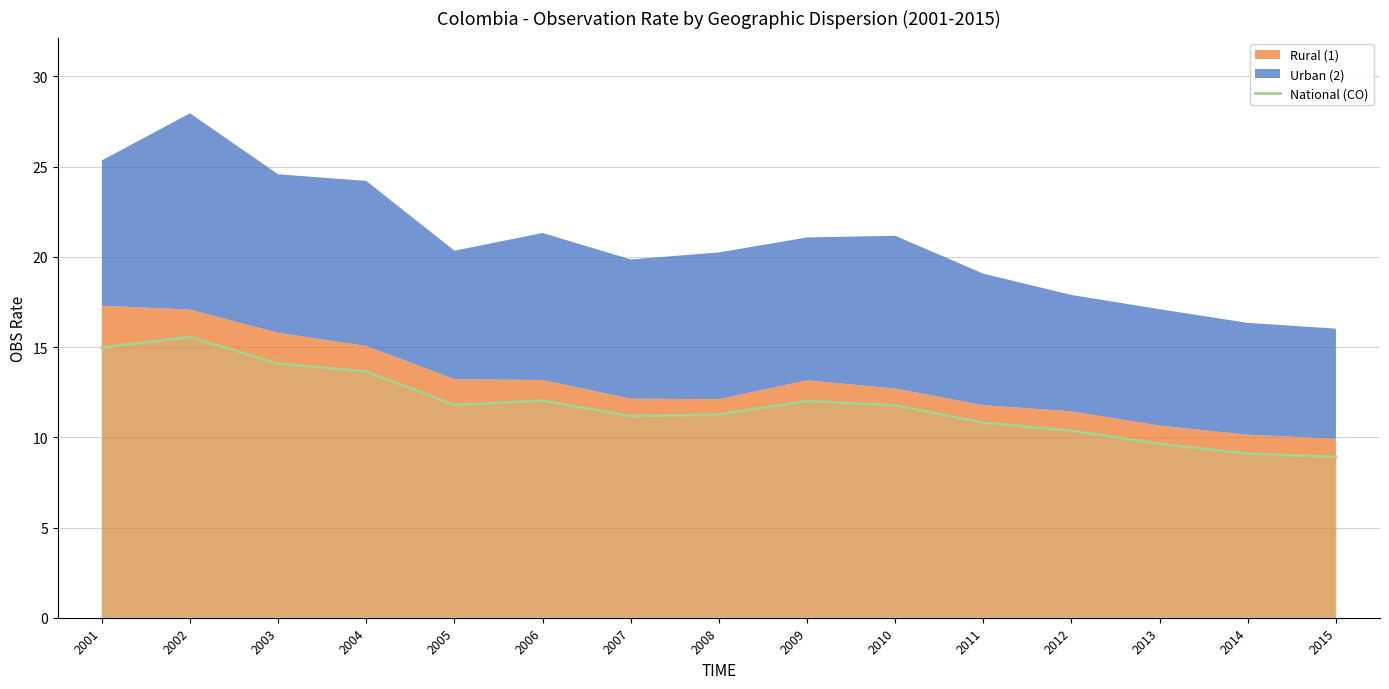

True or false: National (CO) has a value of 7.4 at 2011.

False